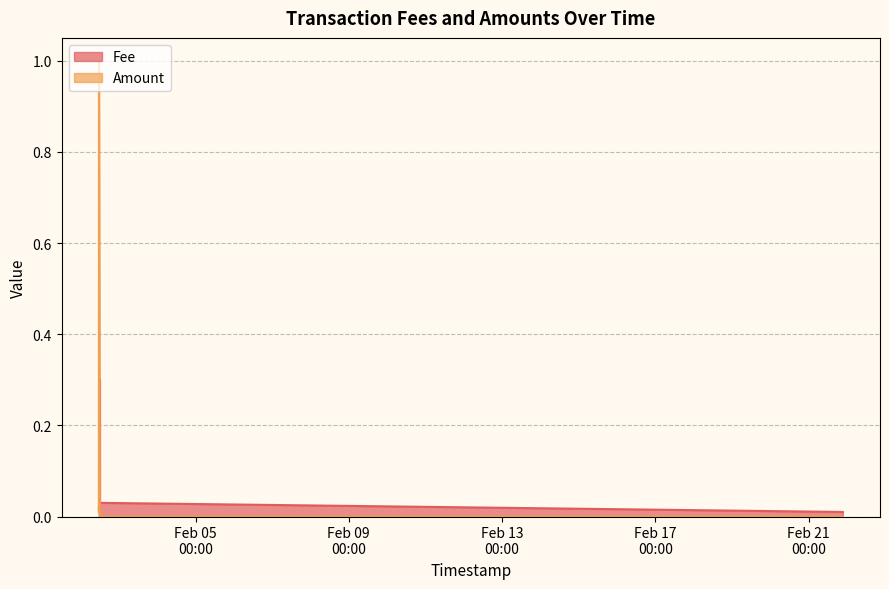

True or false: Fee has more than 1 points higher than both neighbors.

False